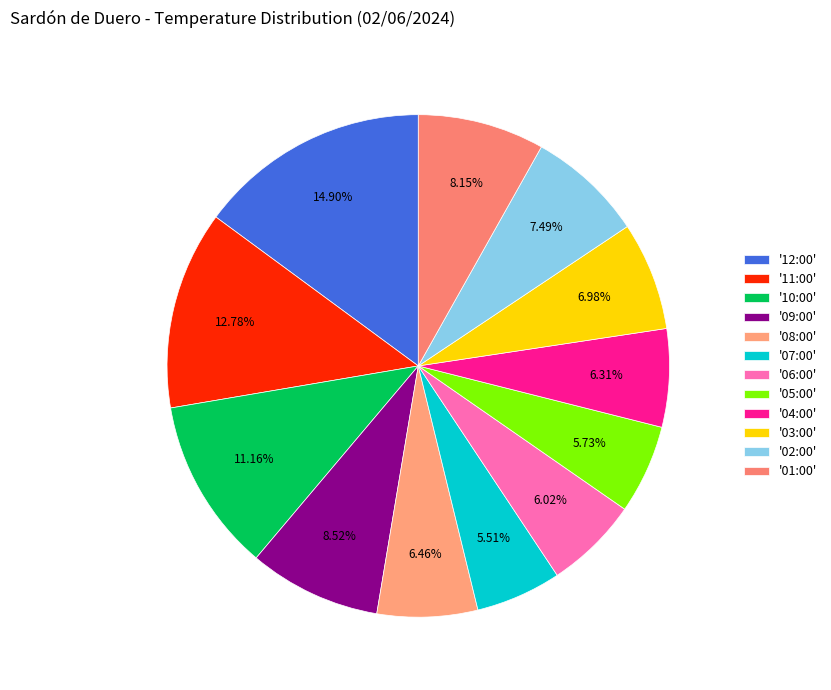

Is there a majority slice in this chart?

No